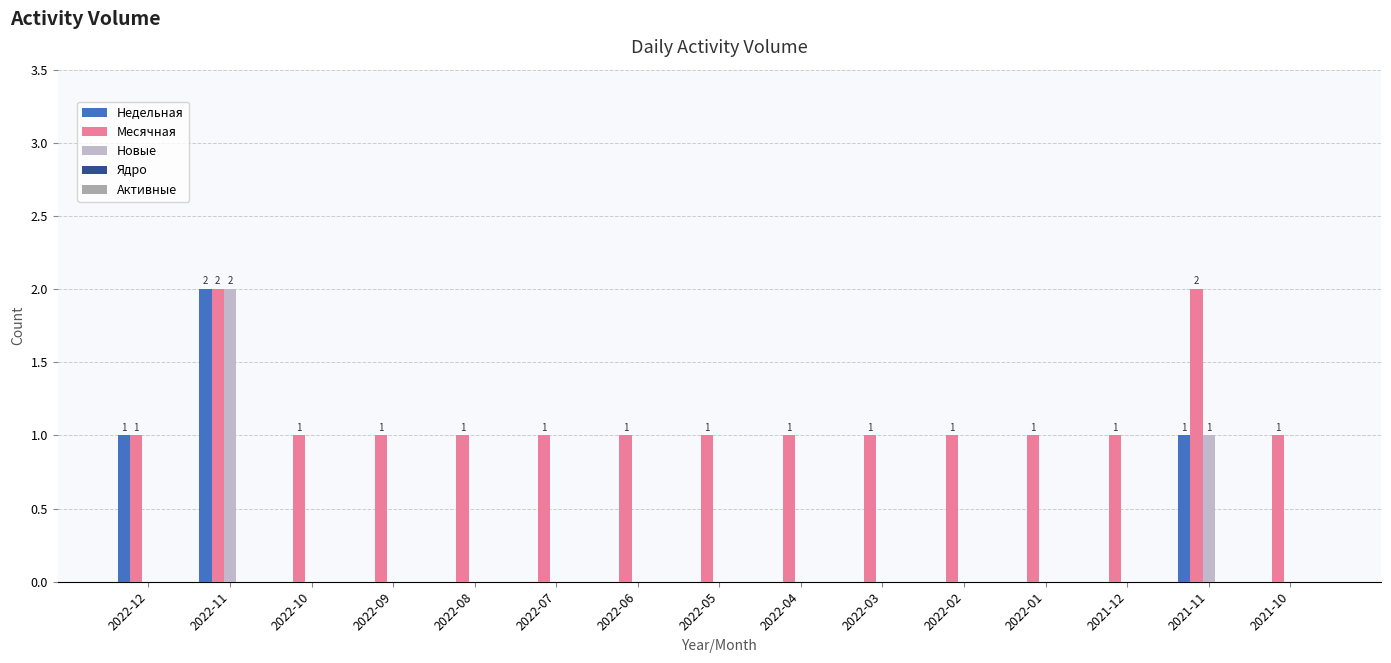

Which series has the largest total across all categories?

Месячная